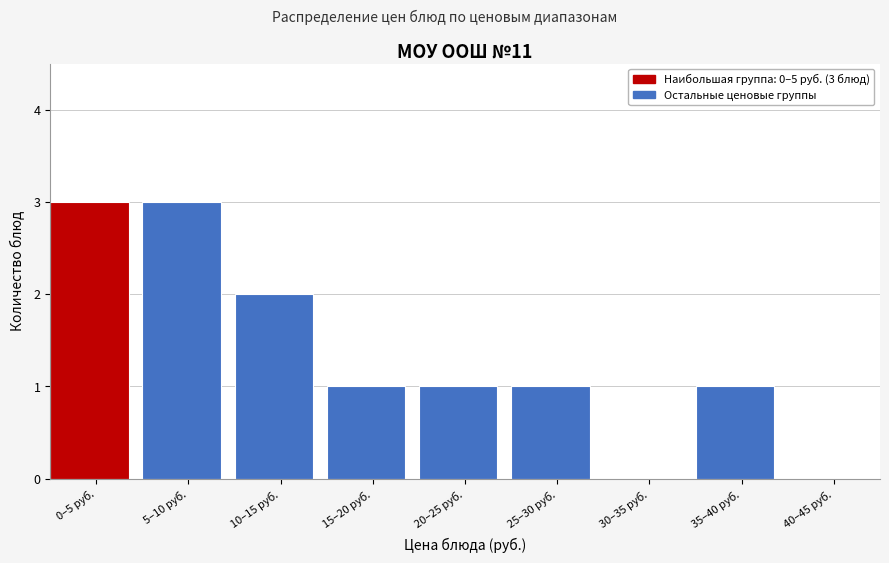

Reading right to left, what are all the values shown in this chart?

40–45 руб.=0	35–40 руб.=1	30–35 руб.=0	25–30 руб.=1	20–25 руб.=1	15–20 руб.=1	10–15 руб.=2	5–10 руб.=3	0–5 руб.=3